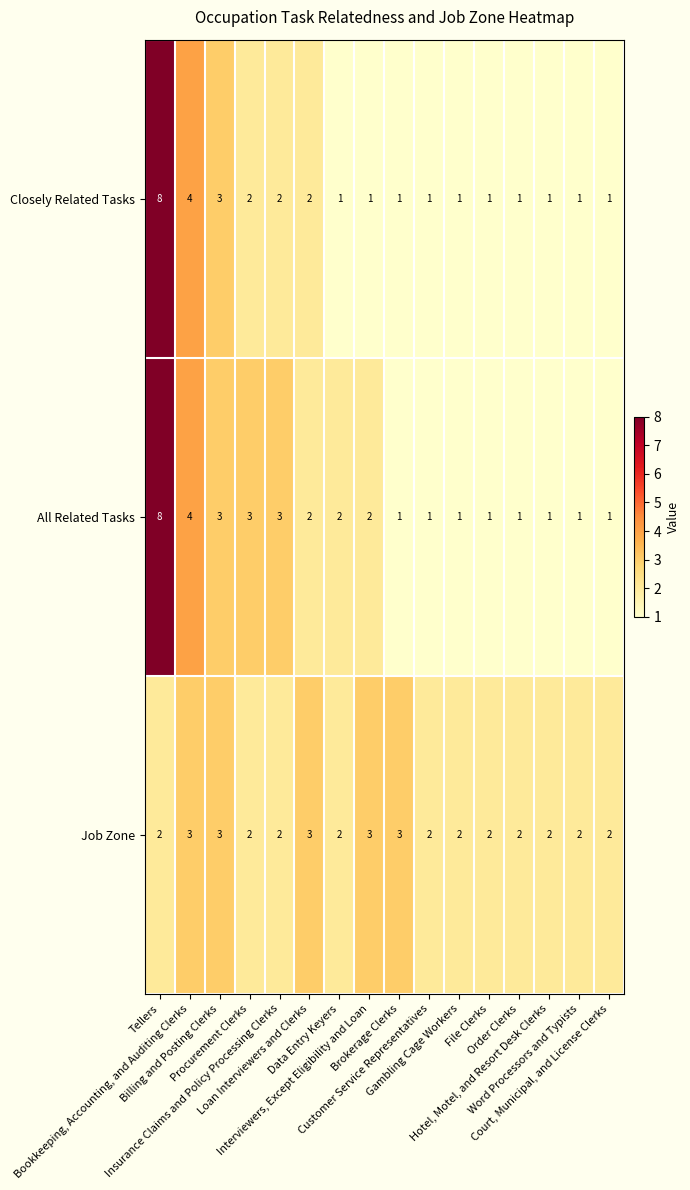

What is the total value across all series at Customer Service Representatives?

4